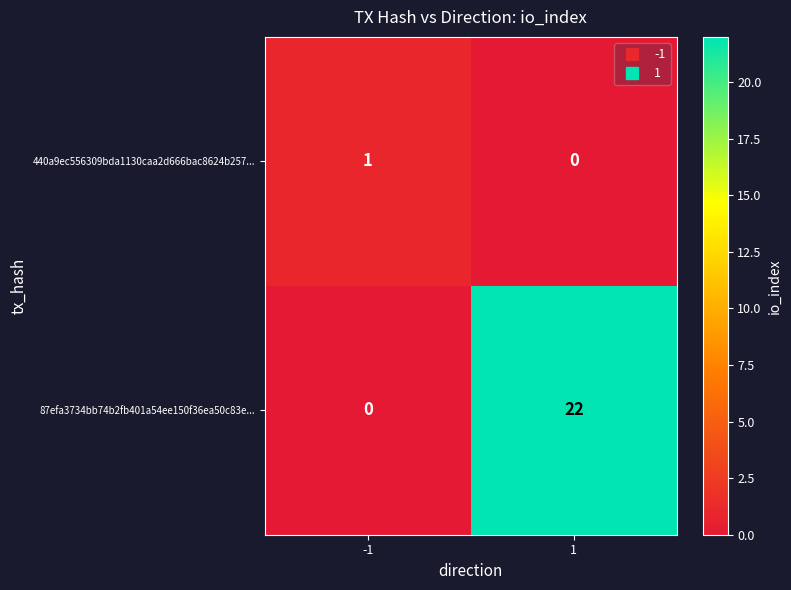

How many categories are shown in the chart?

2